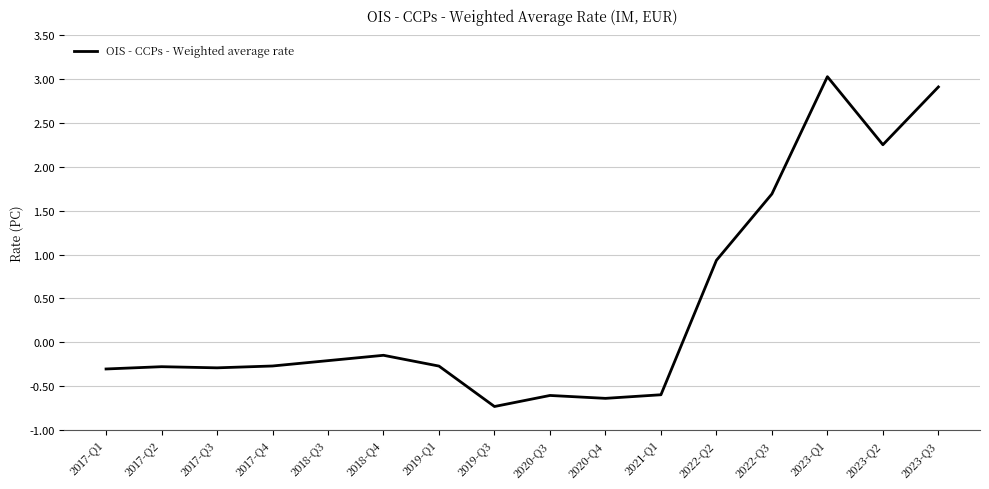

At which label does the data first exceed 0?

2022-Q2